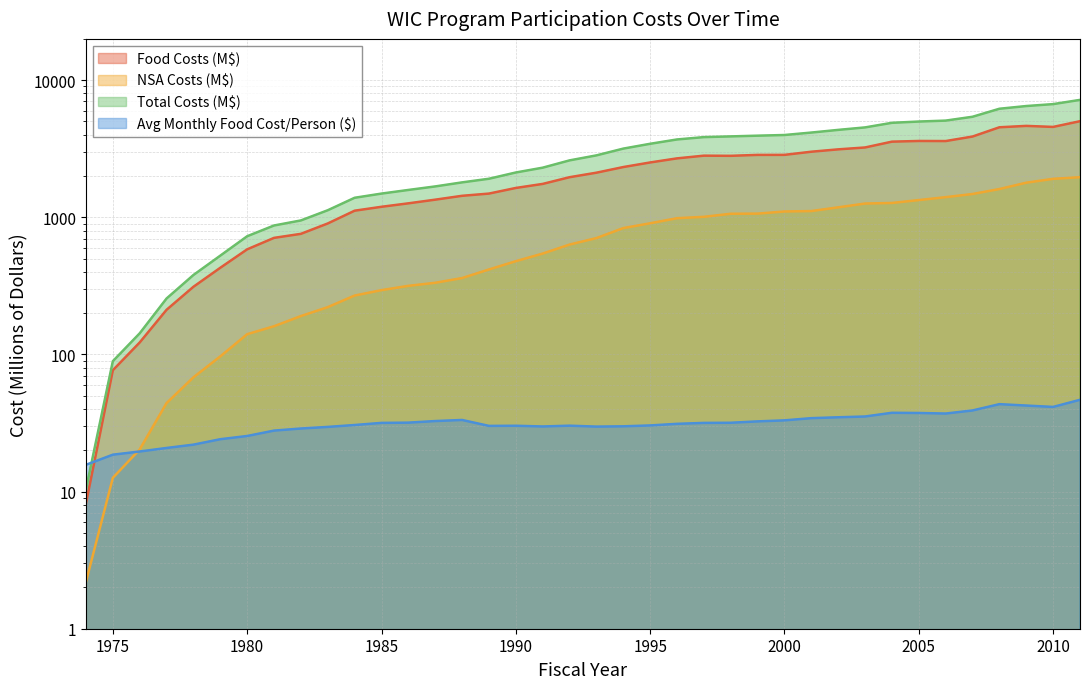

How many categories are shown in the chart?

38